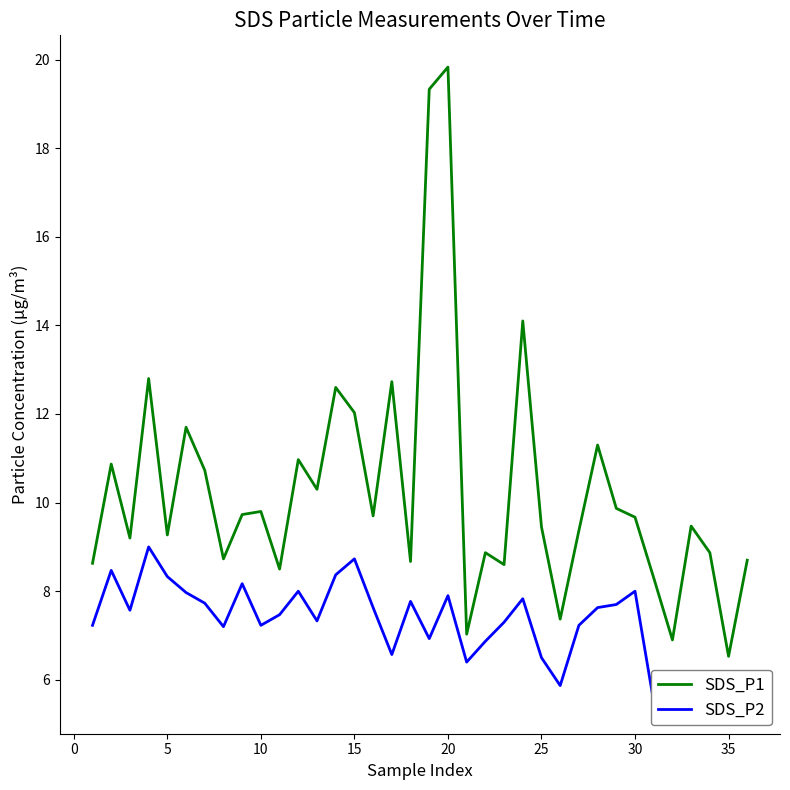

At which label does SDS_P1 reach its peak?

20